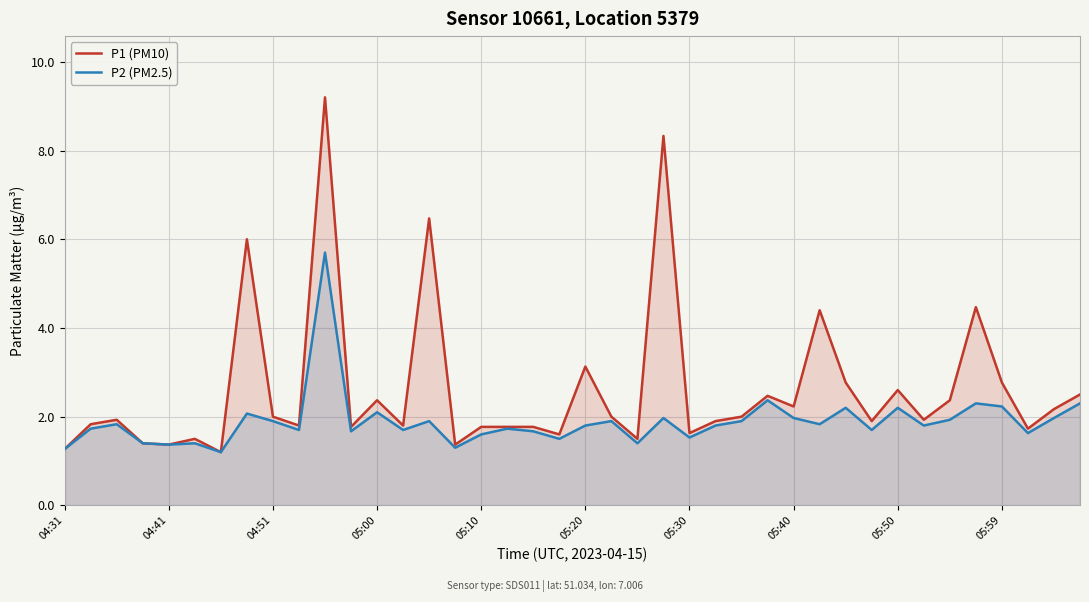

True or false: P1 (PM10) and P2 (PM2.5) intersect in this chart.

False